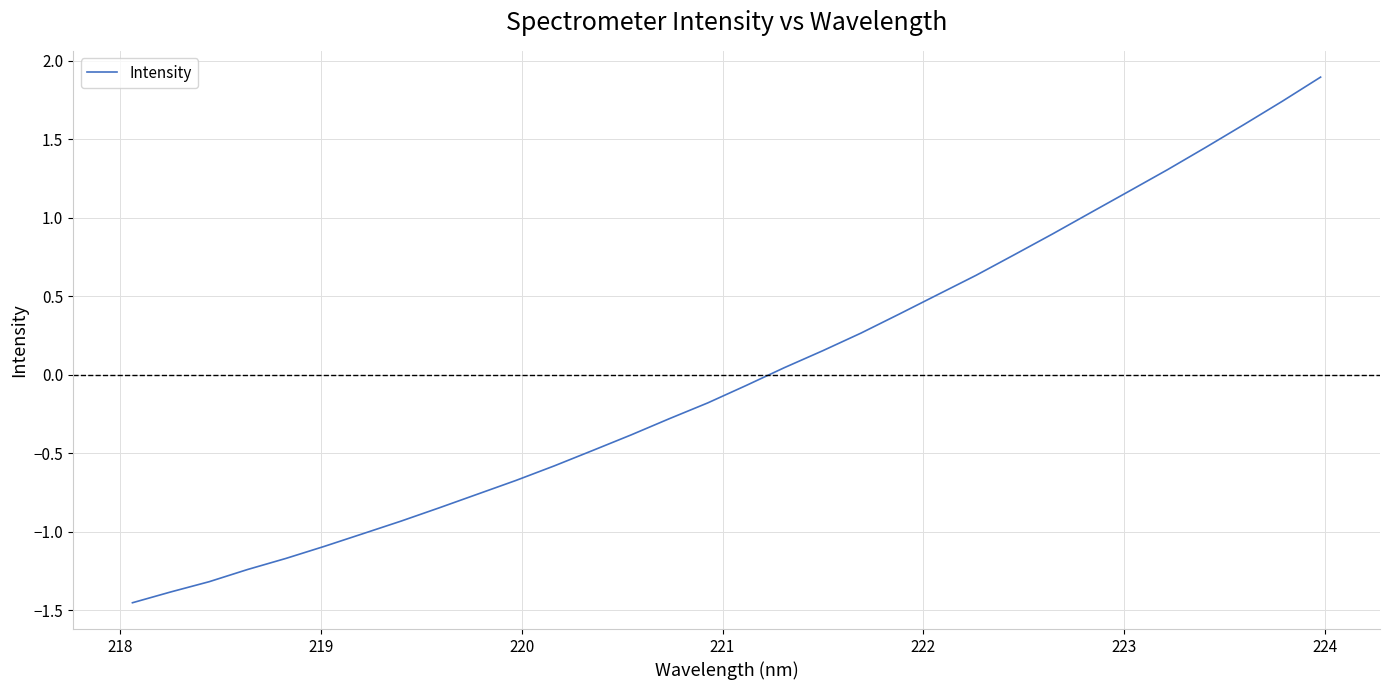

Does the chart have visible grid lines?

Yes